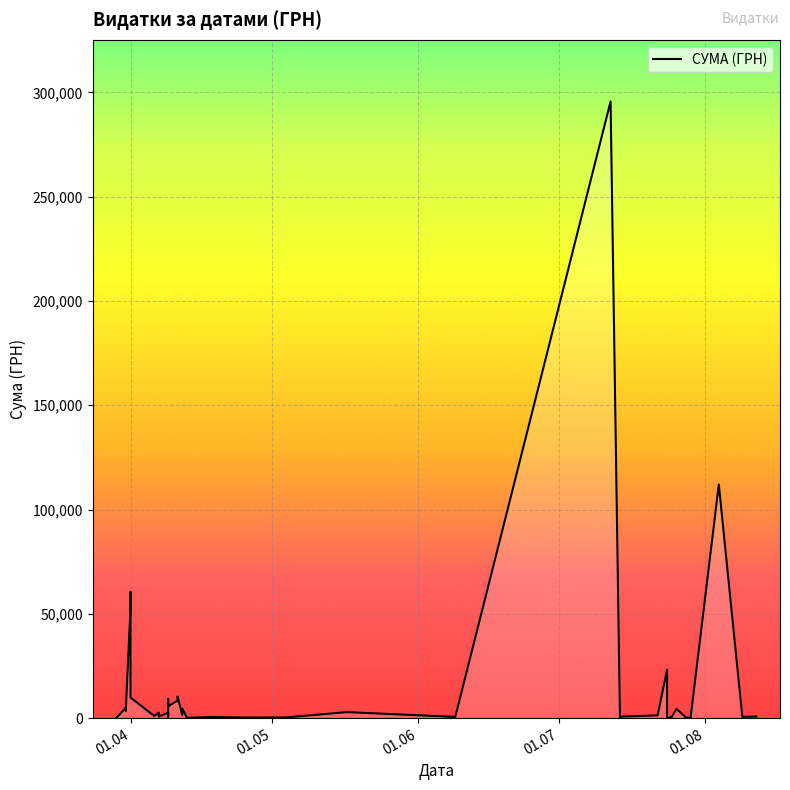

How many data points are less than 1592?

20